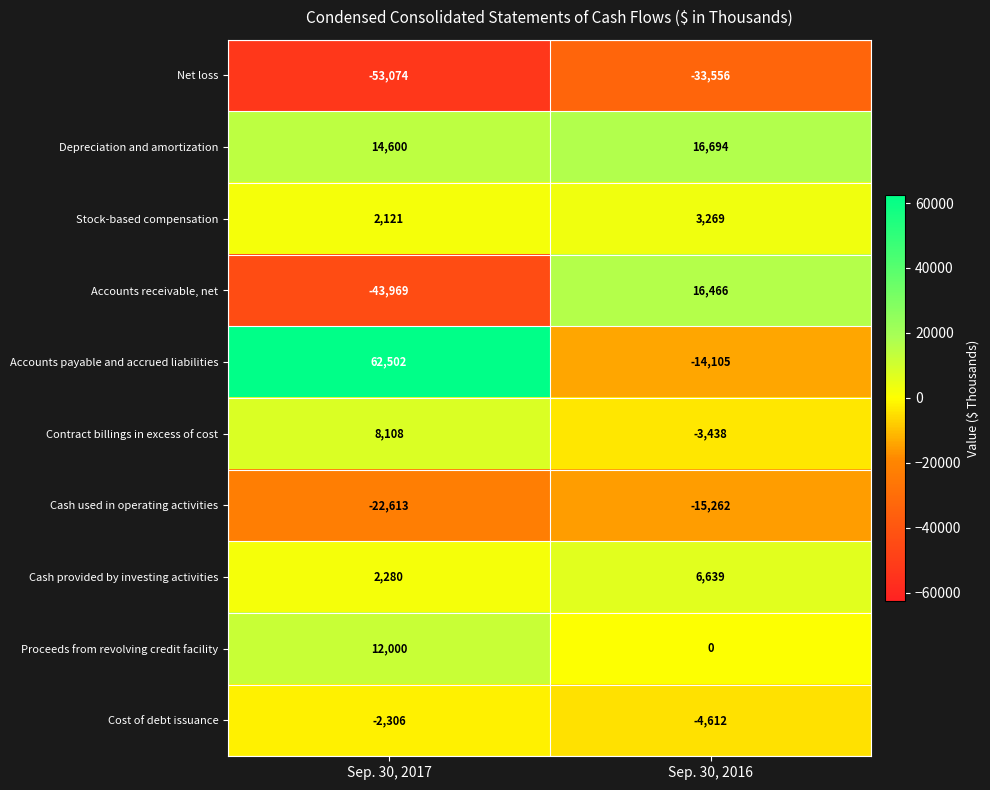

What is the minimum value shown in the chart?

-53074